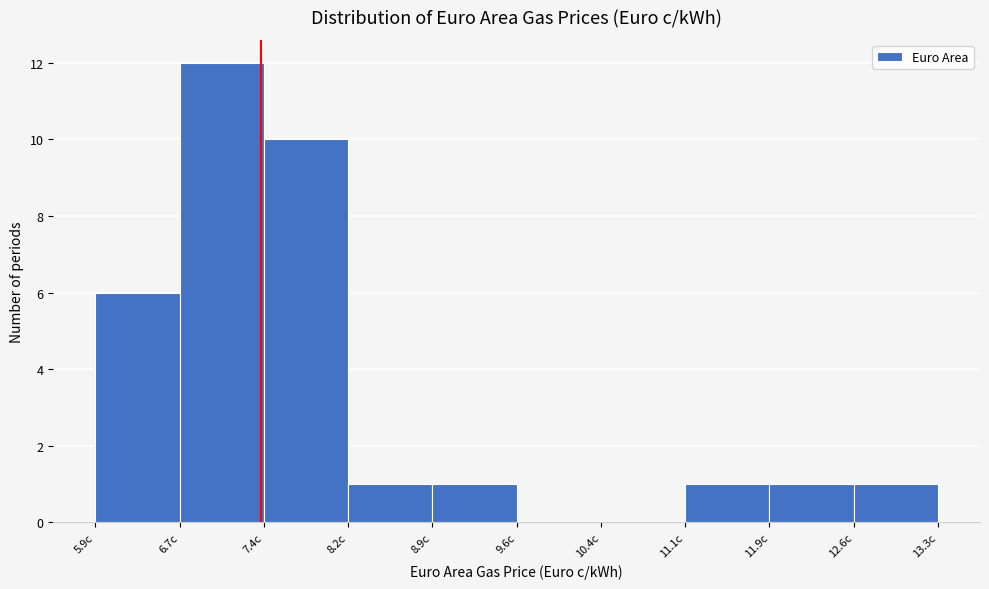

Reading left to right, transcribe this chart: for each bar, give the range it covers on the x-axis and its height. Neither the bar edges nor the heights are printed on the chart, so give them approximately, as read against the axes.

5.9 to 6.7: 6
6.7 to 7.4: 12
7.4 to 8.2: 10
8.2 to 8.9: 1
8.9 to 9.6: 1
9.6 to 10.4: 0
10.4 to 11.1: 0
11.1 to 11.9: 1
11.9 to 12.6: 1
12.6 to 13.4: 1